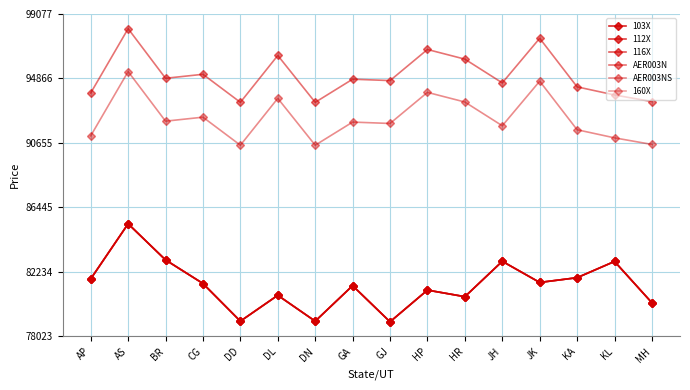

Reading left to right, extract all data points from this chart.

103X: 81780	85380	83020	81480	79020	80710	79020	81340	78980	81050	80620	82930	81550	81860	82920	80220
112X: 81780	85380	83020	81480	79020	80710	79020	81340	78980	81050	80620	82930	81550	81860	82920	80220
116X: 81780	85380	83020	81480	79020	80710	79020	81340	78980	81050	80620	82930	81550	81860	82920	80220
AER003N: 93920	98120	94880	95140	93310	96370	93310	94820	94730	96760	96130	94580	97490	94320	93790	93360
AER003NS: 91120	95320	92080	92340	90510	93570	90510	92020	91930	93960	93330	91780	94690	91520	90990	90560
160X: 81780	85380	83020	81480	79020	80710	79020	81340	78980	81050	80620	82930	81550	81860	82920	80220